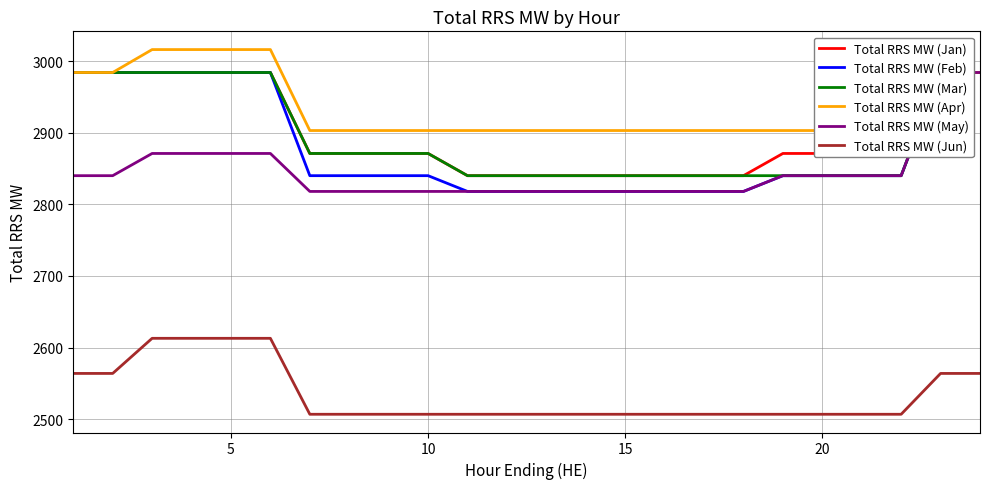

True or false: Total RRS MW (Jun) has more than 0 points higher than both neighbors.

False